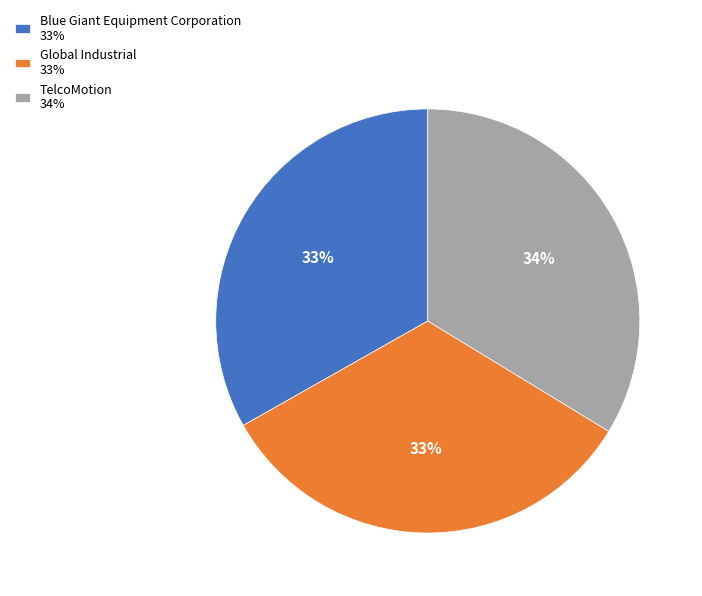

Is it true that Blue Giant Equipment Corporation 33% is 33% of the pie?

True